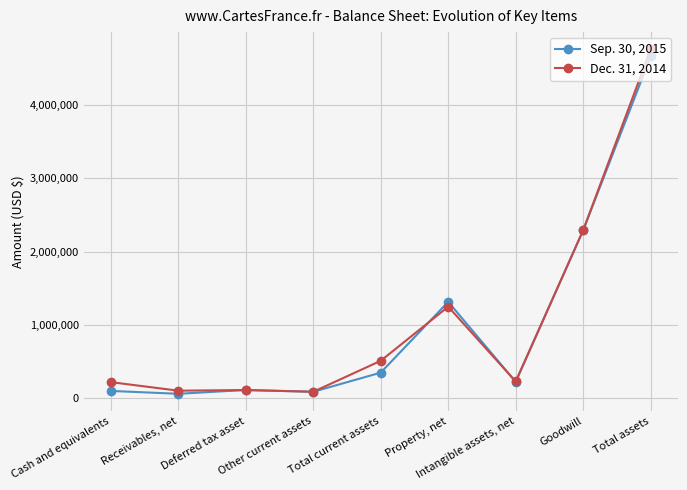

True or false: Dec. 31, 2014 and Sep. 30, 2015 cross at least once.

True